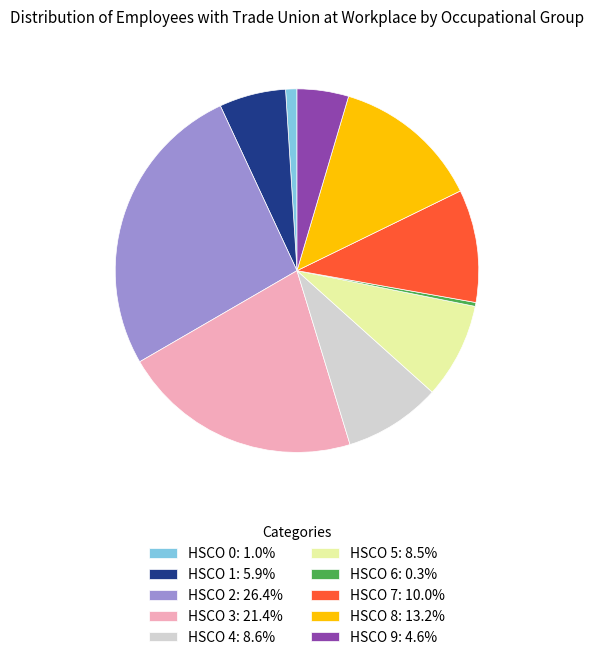

Is the sum of HSCO 7: 10.0% and HSCO 4: 8.6% greater than half?

No